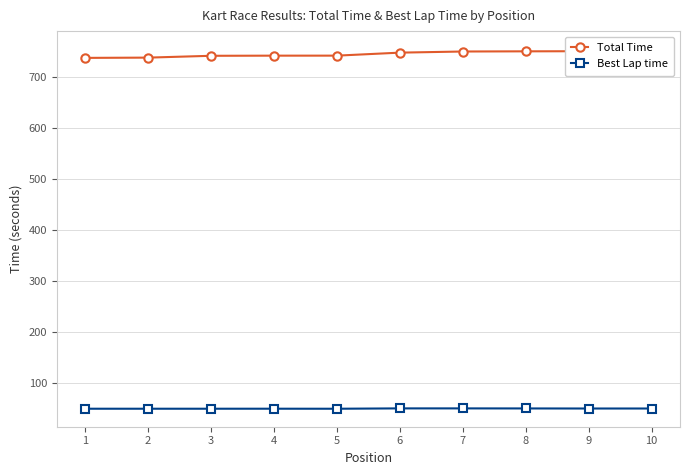

Does the chart display data point markers on the line(s)?

Yes